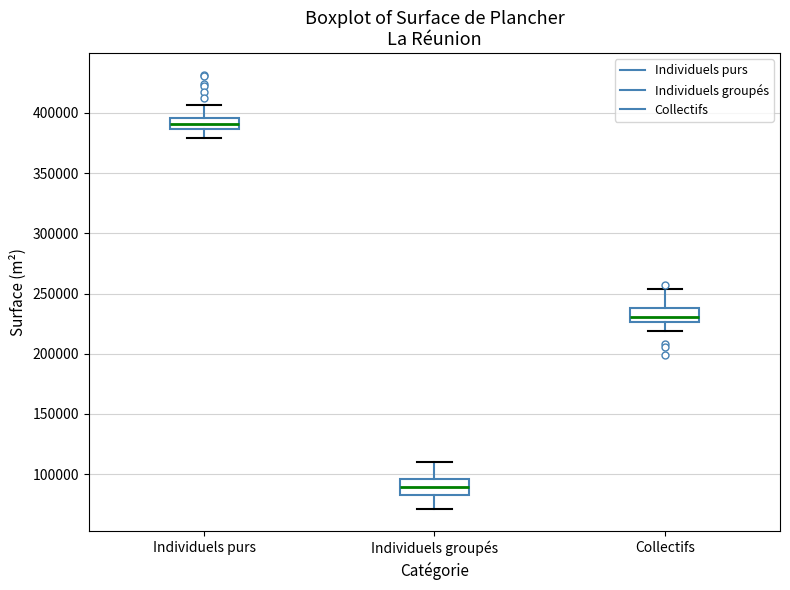

Reading left to right, transcribe this box plot: for each box, give where its median line is, the range the box spans, and where its two whiskers end, as read against the y-axis. The values are not printed on the chart, so give them approximately, as read against the axis.

Individuels purs: median 390000, box 385000 to 395000, whiskers 380000 to 405000
Individuels groupés: median 90000, box 85000 to 95000, whiskers 70000 to 110000
Collectifs: median 230000, box 225000 to 240000, whiskers 220000 to 255000